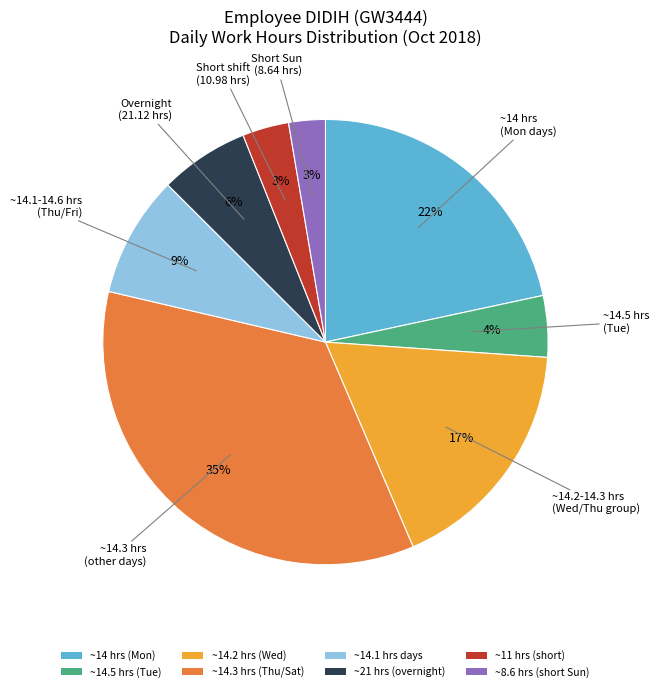

To the nearest percent, what portion does ~14.3 hrs (Thu/Sat) represent?

35%